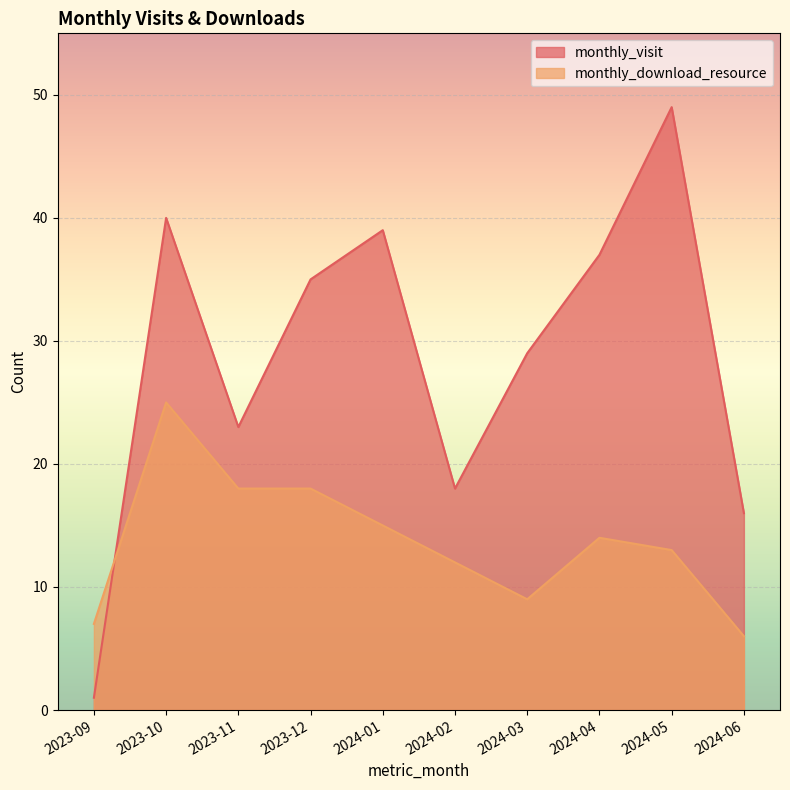

How many times do monthly_visit and monthly_download_resource cross each other?

1